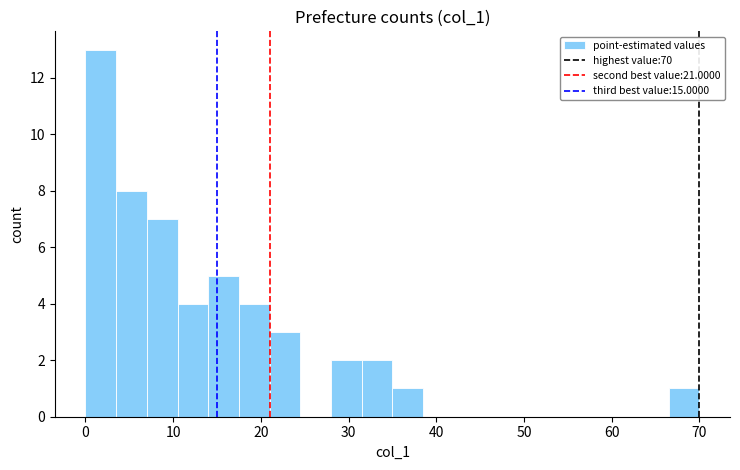

Read against the x-axis, roughly where is the centre of the tallest bar?

2